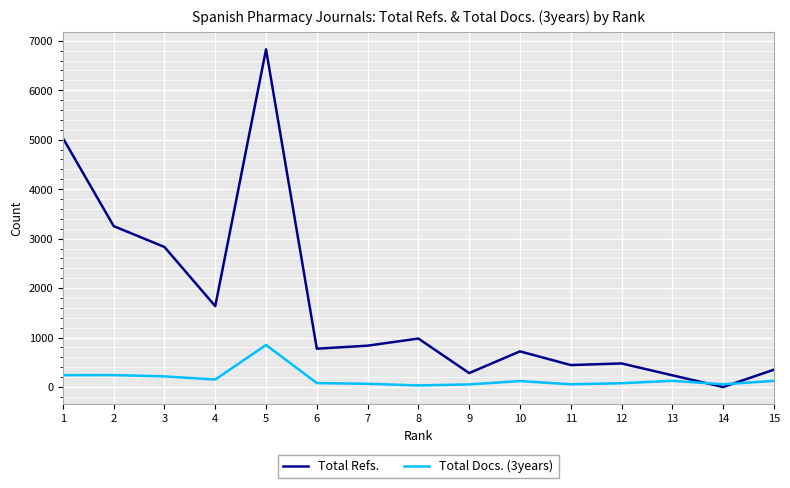

List the series in order of their peak value, highest first.

Total Refs., Total Docs. (3years)